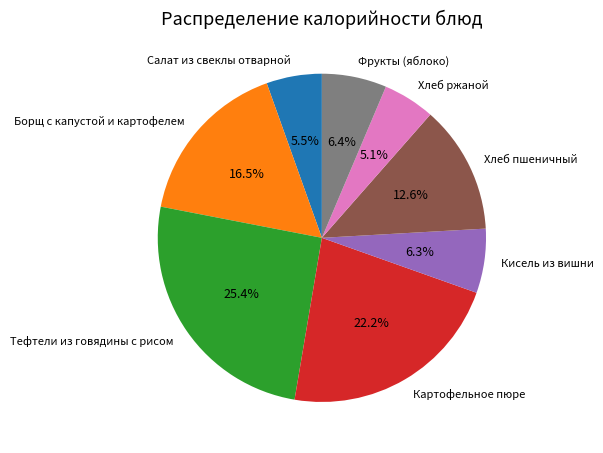

Which category has the biggest portion of the pie?

Тефтели из говядины с рисом